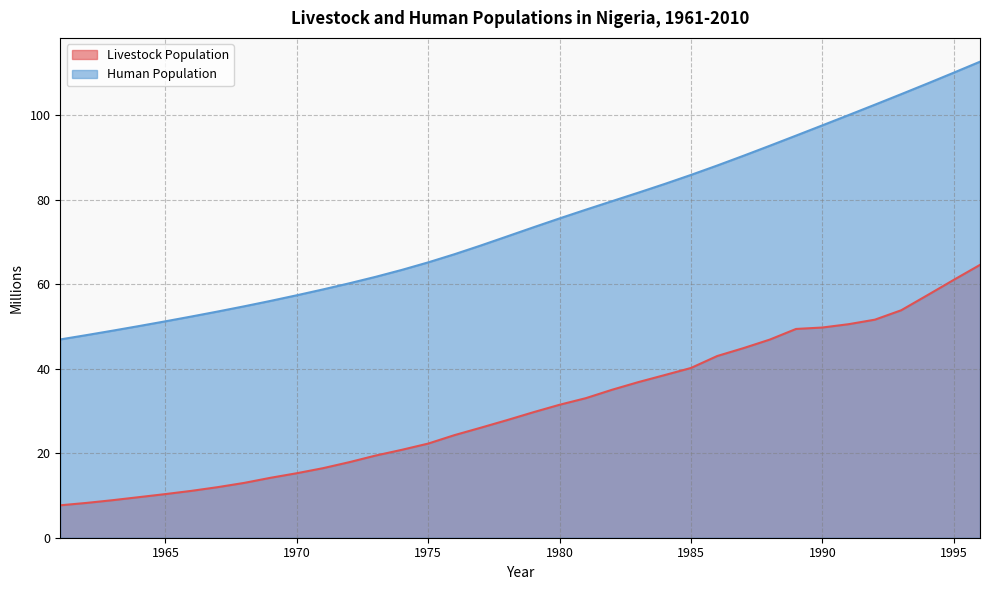

How many values in the Livestock Population series are below 29?

18